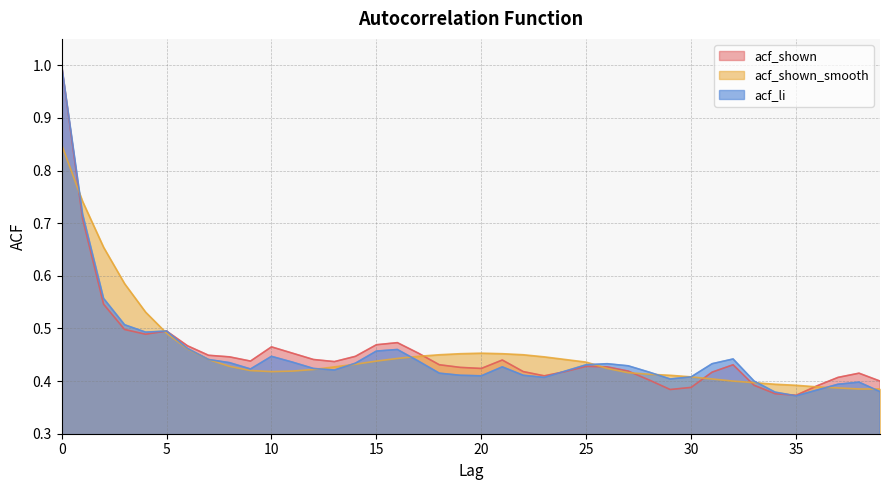

Is it true that acf_shown_smooth equals 0.5 at 5?

True